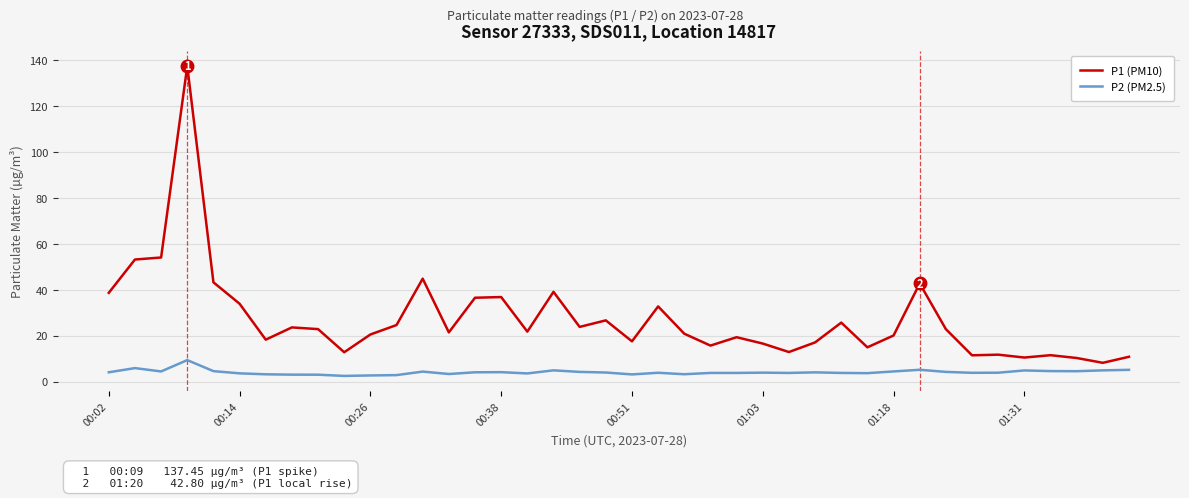

List the series in order of their overall mean, highest first.

P1 (PM10), P2 (PM2.5)